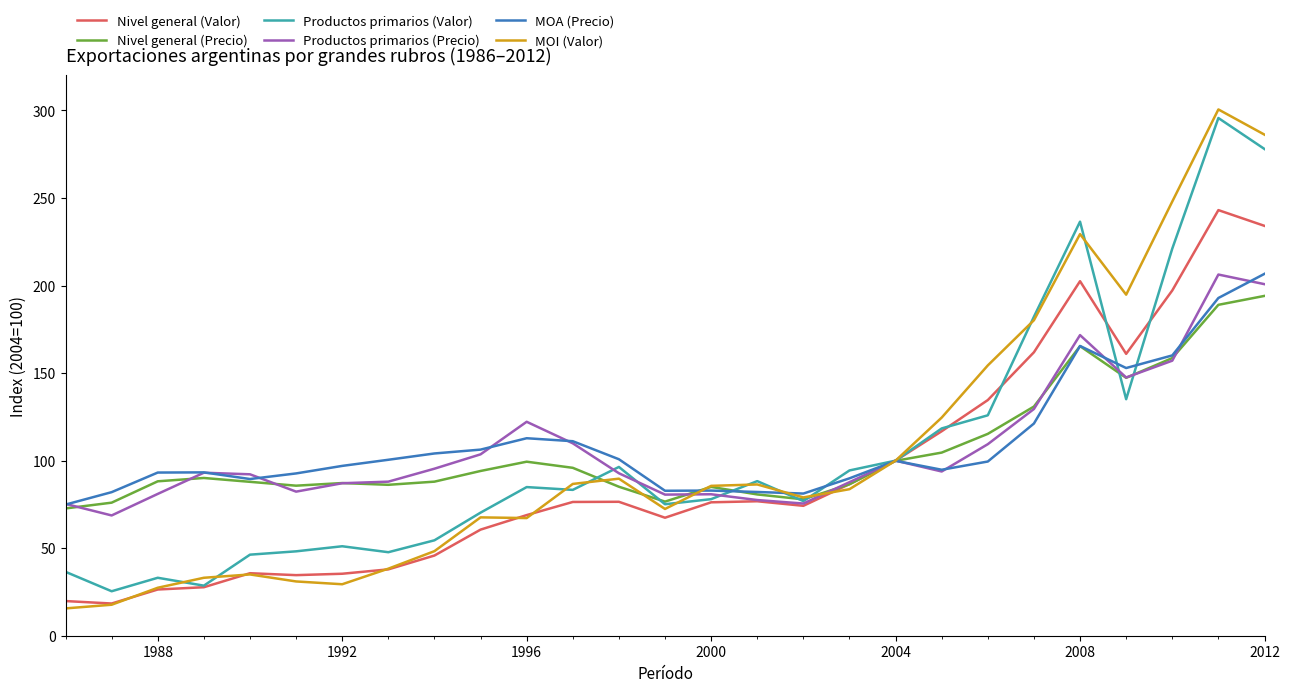

Which series has the widest spread of values?

MOI (Valor)